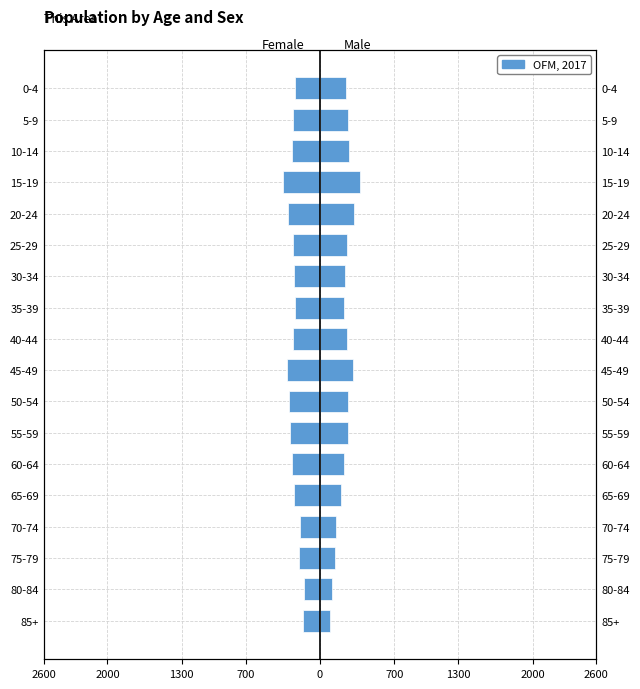

Which series has the largest total across all categories?

Male